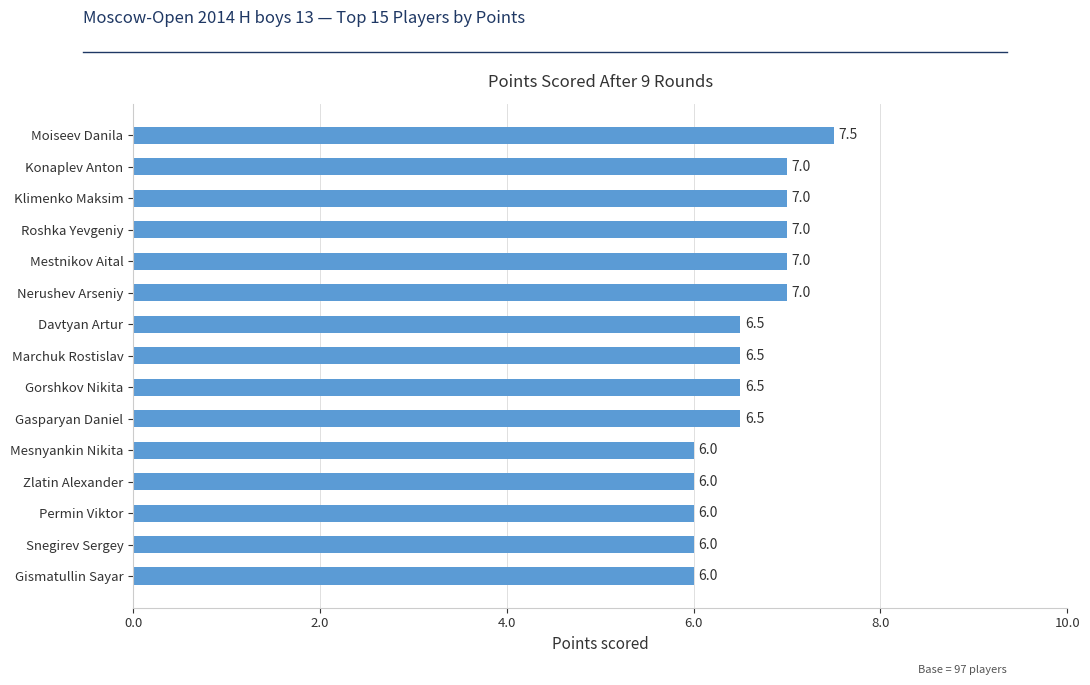

Reading bottom to top, extract all data points from this chart.

Gismatullin Sayar=6.0	Snegirev Sergey=6.0	Permin Viktor=6.0	Zlatin Alexander=6.0	Mesnyankin Nikita=6.0	Gasparyan Daniel=6.5	Gorshkov Nikita=6.5	Marchuk Rostislav=6.5	Davtyan Artur=6.5	Nerushev Arseniy=7.0	Mestnikov Aital=7.0	Roshka Yevgeniy=7.0	Klimenko Maksim=7.0	Konaplev Anton=7.0	Moiseev Danila=7.5